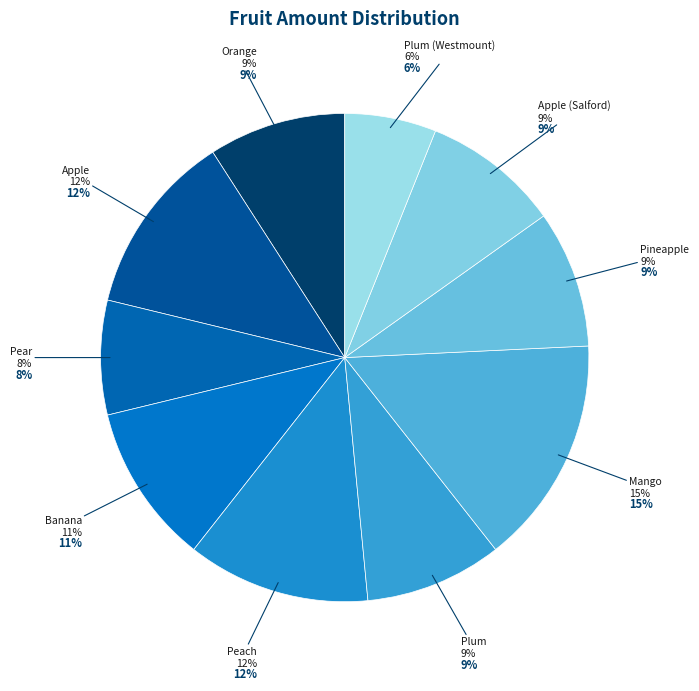

Is it true that Apple (Salford) is 2% of the pie?

False